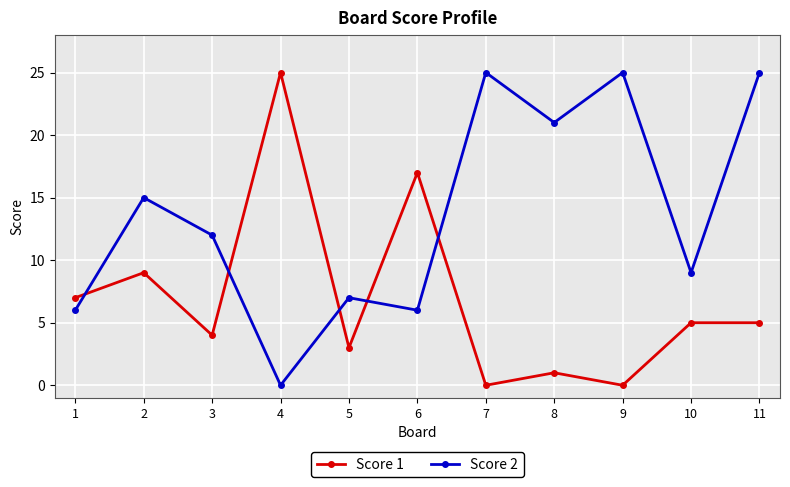

What is the highest value of the Score 2 series?

25